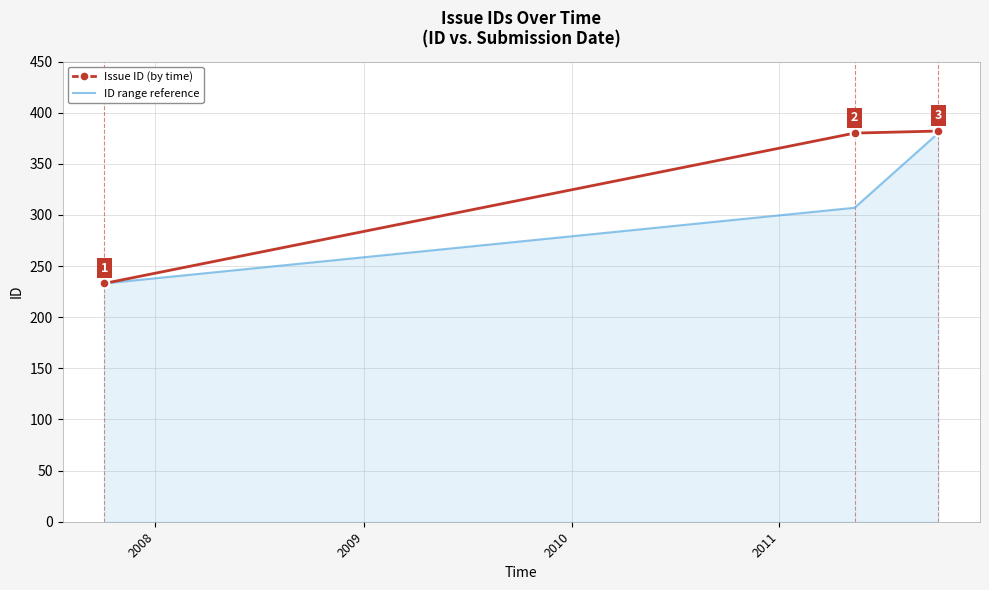

Which series has the largest total across all categories?

Issue ID (by time)